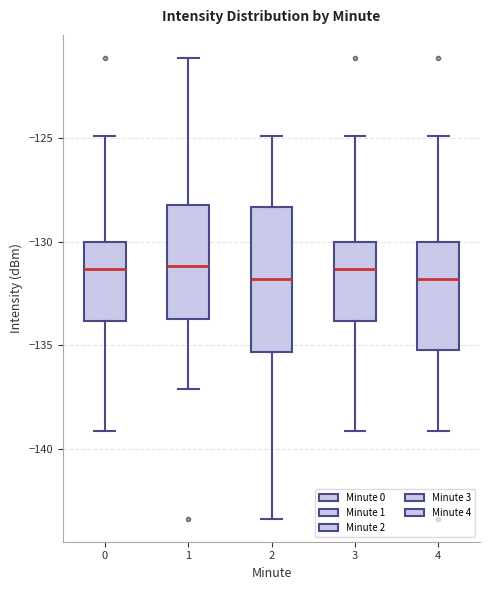

Where is the lower edge of the box at x = 1 on the y-axis? The values are not printed on the chart, so give them approximately, as read against the axis.

-133.5